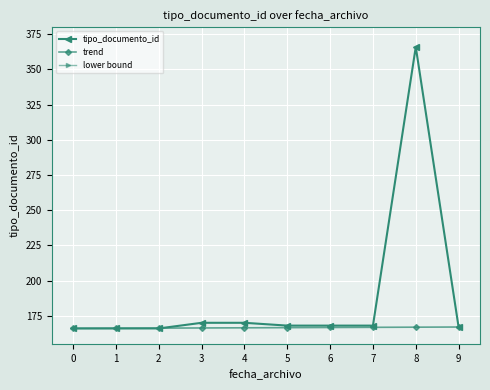

What is the difference between the tipo_documento_id values at 5 and 4?

2.0